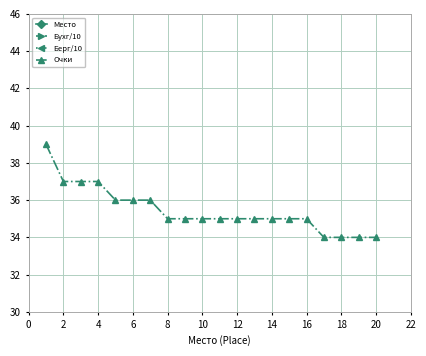

True or false: Бухг/10 and Очки intersect in this chart.

False